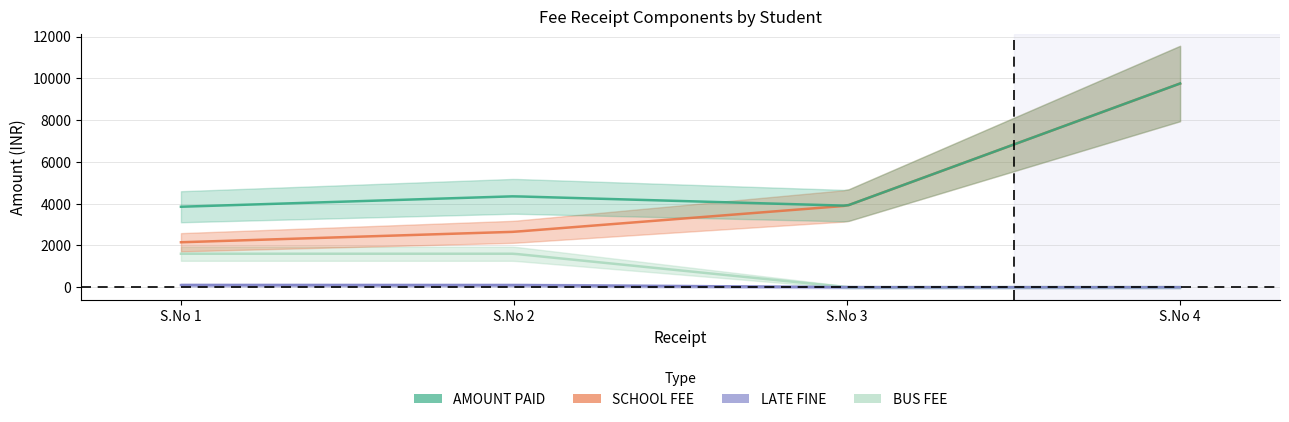

True or false: SCHOOL FEE and LATE FINE cross at least once.

False